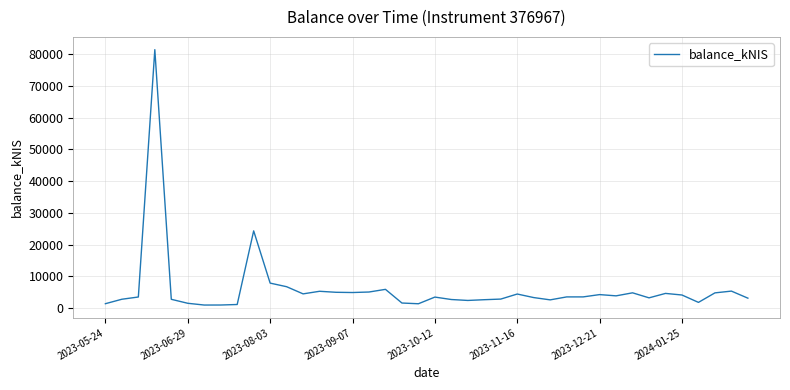

What is the difference between the maximum and minimum values?

80395.2